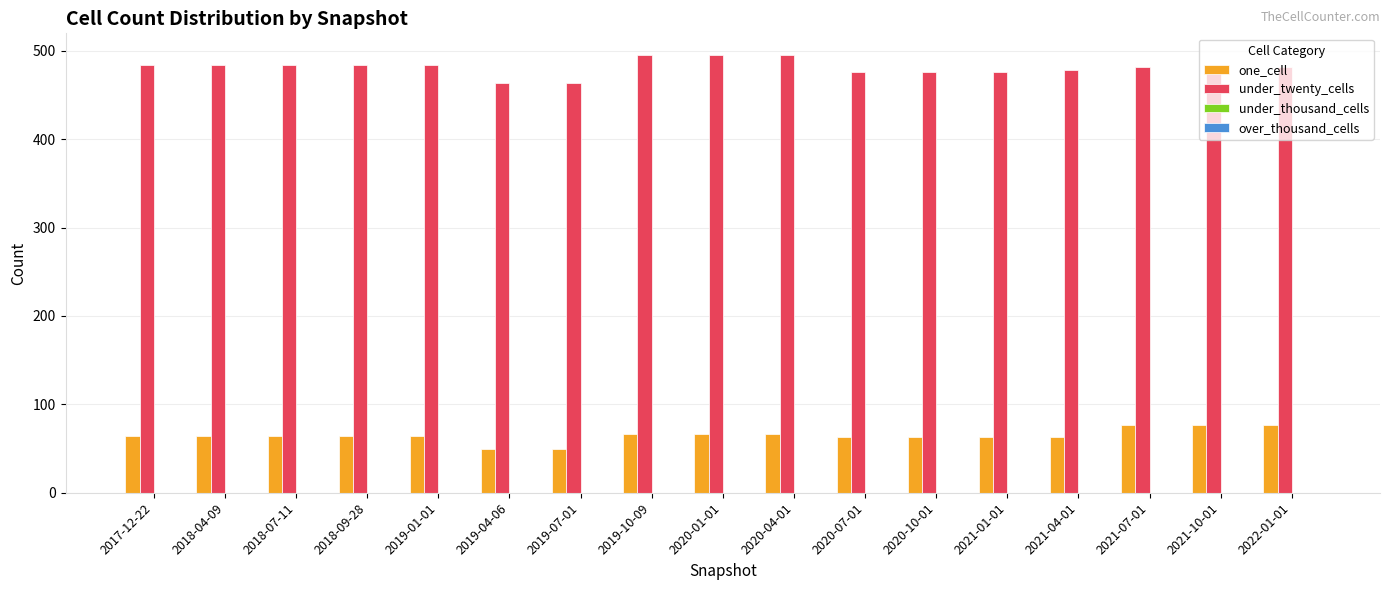

What is the maximum value shown in the chart?

495